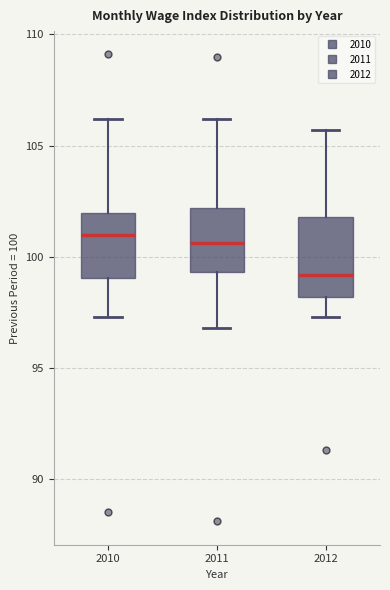

Which box's median line is the lowest?

2012